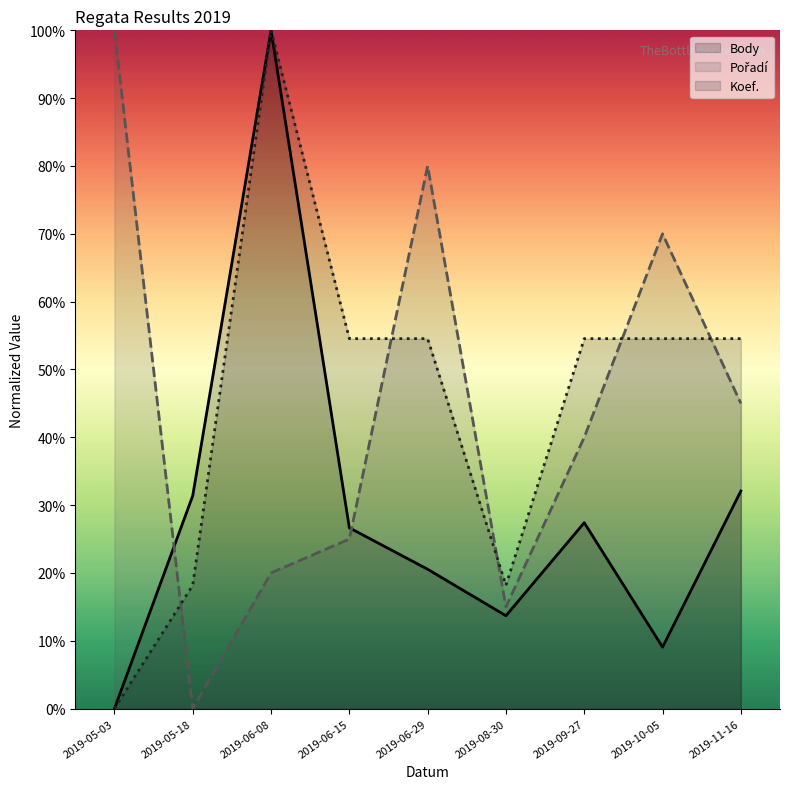

In Koef., how many points are higher than both neighbors (excluding endpoints)?

1